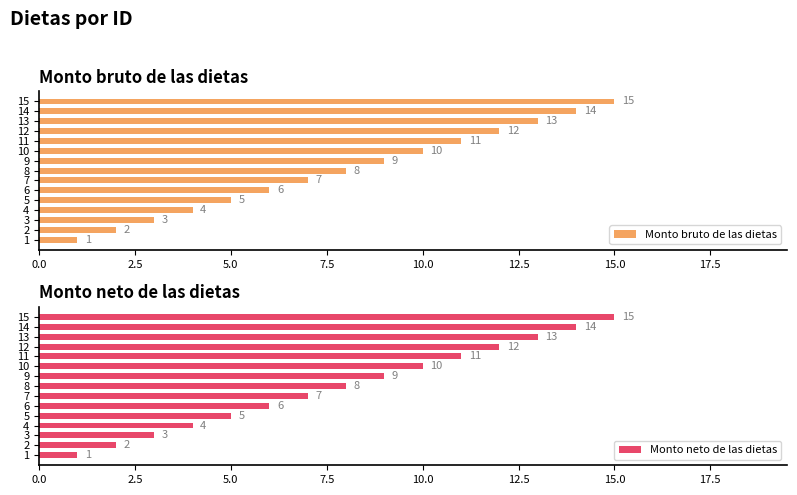

Count the number of categories in the chart.

15